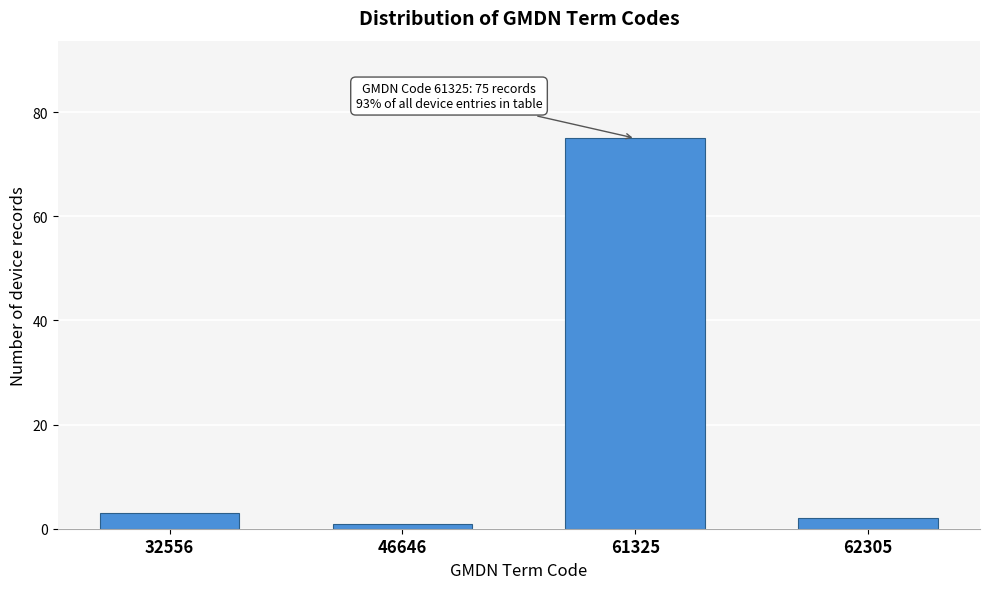

Reading left to right, what are all the values shown in this chart?

3	1	75	2